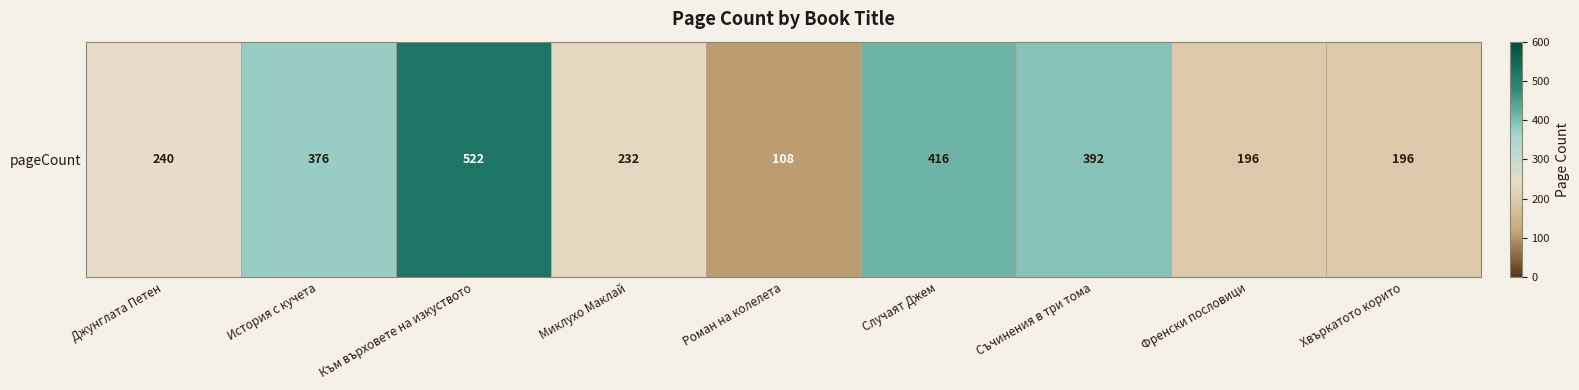

Count the number of categories in the chart.

9